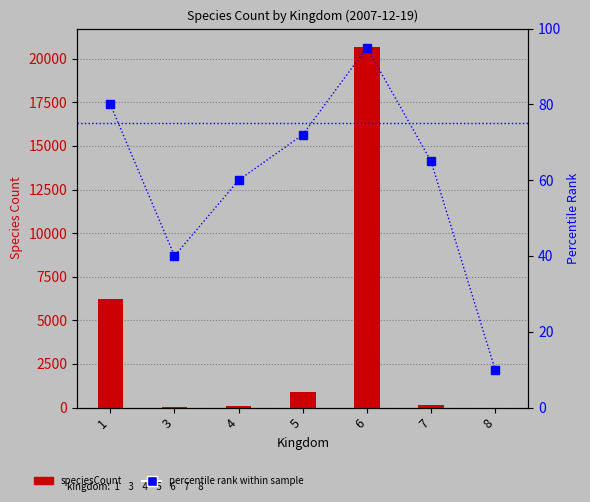

Rank the series at 8 from highest to lowest value.

percentile rank, speciesCount